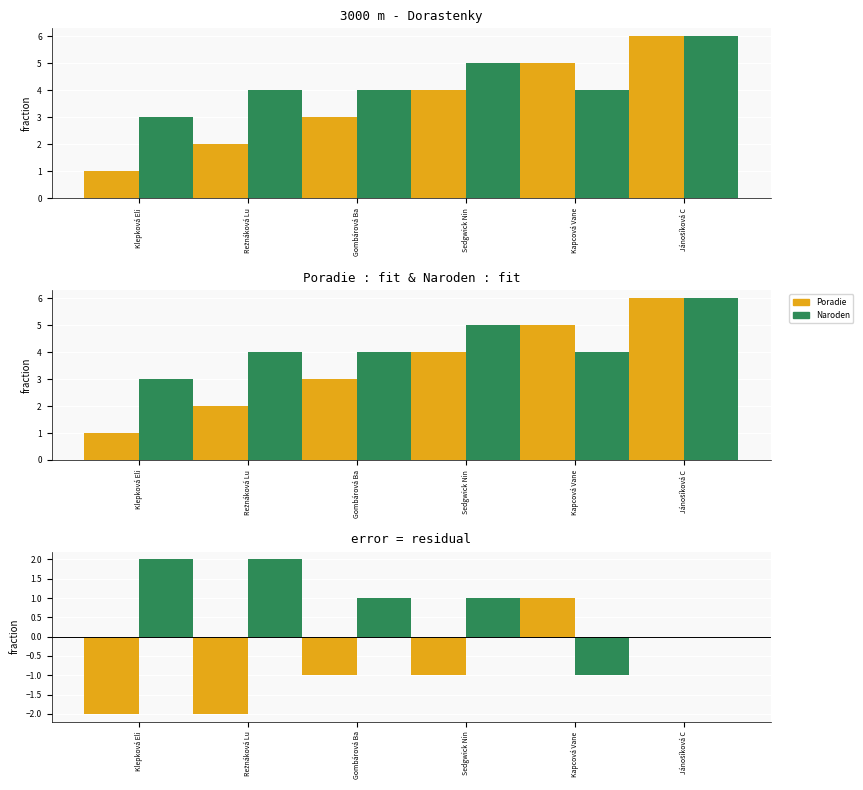

Is it true that Poradie equals -1 at Klepková Eli?

False